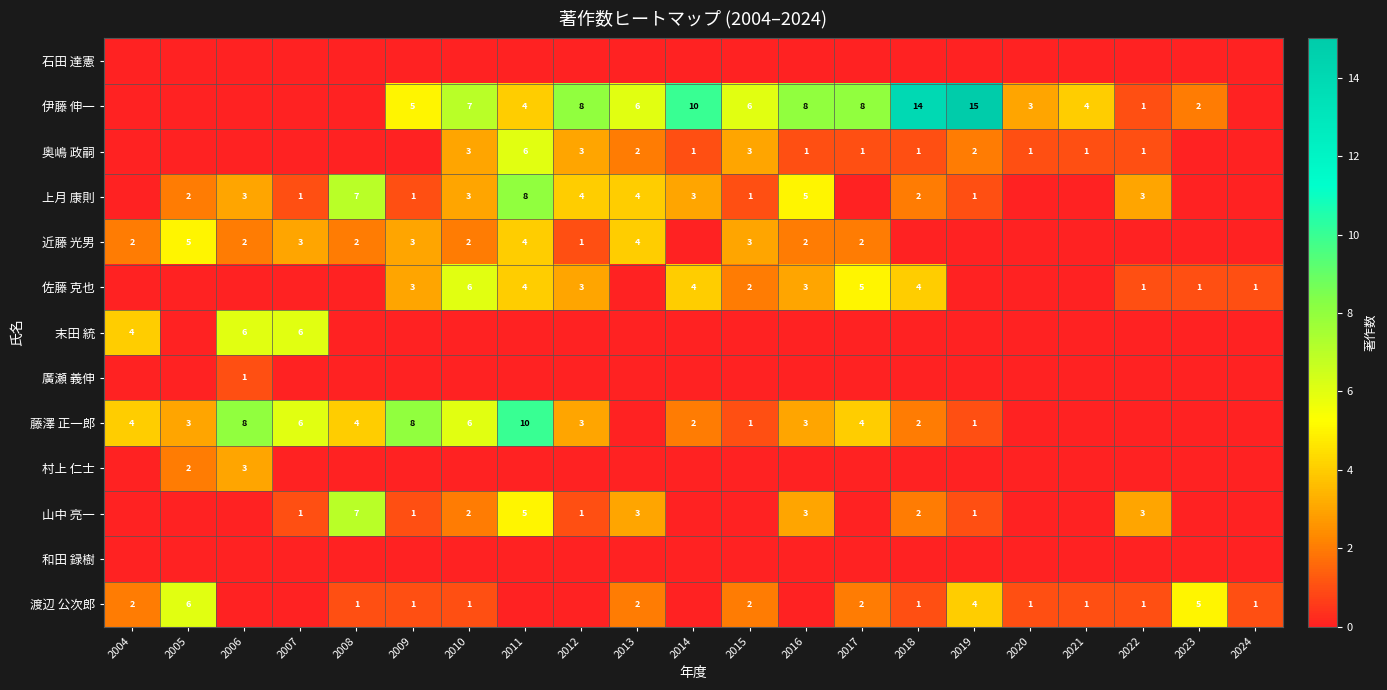

Is it true that 伊藤 伸一 equals 7 at 2010?

True